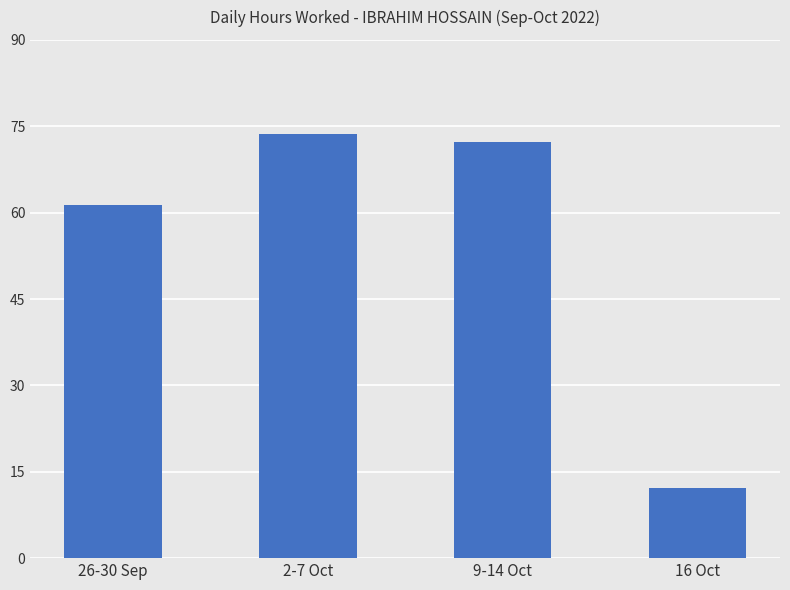

Which category has the highest value across all series?

2-7 Oct